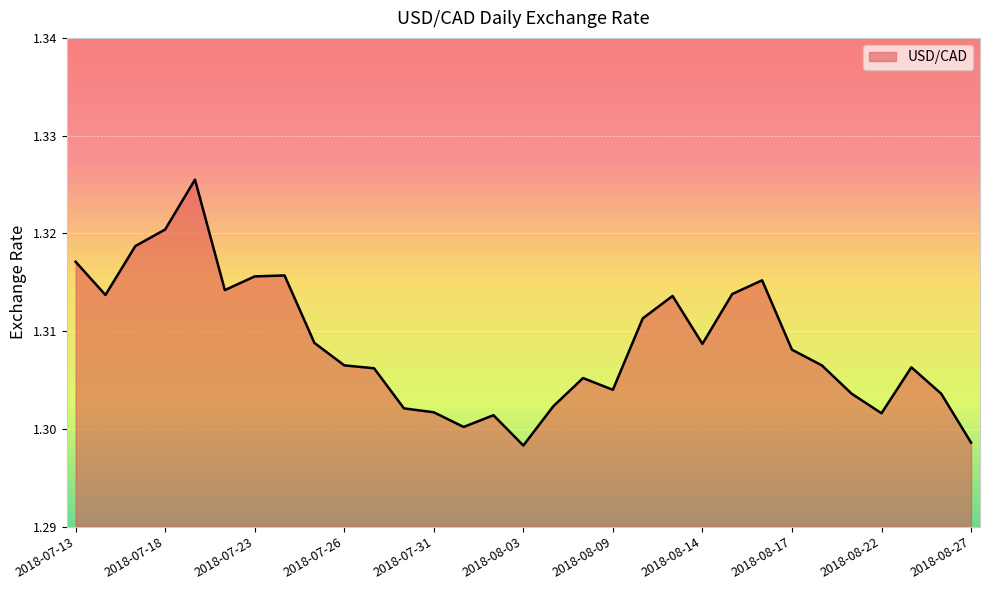

How many categories are shown in the chart?

31